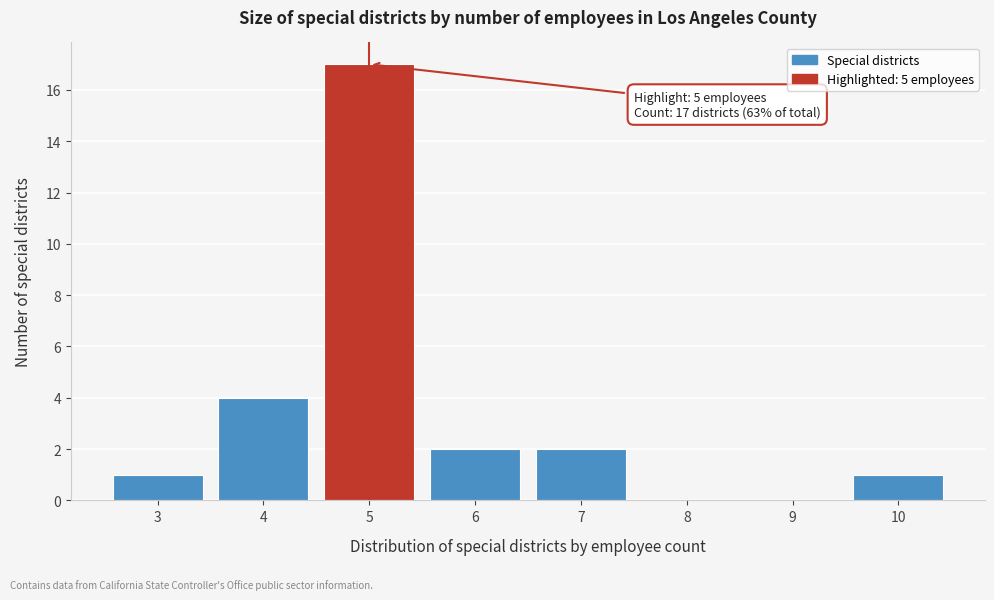

Which range on the x-axis has the tallest bar?

4.5 to 5.5